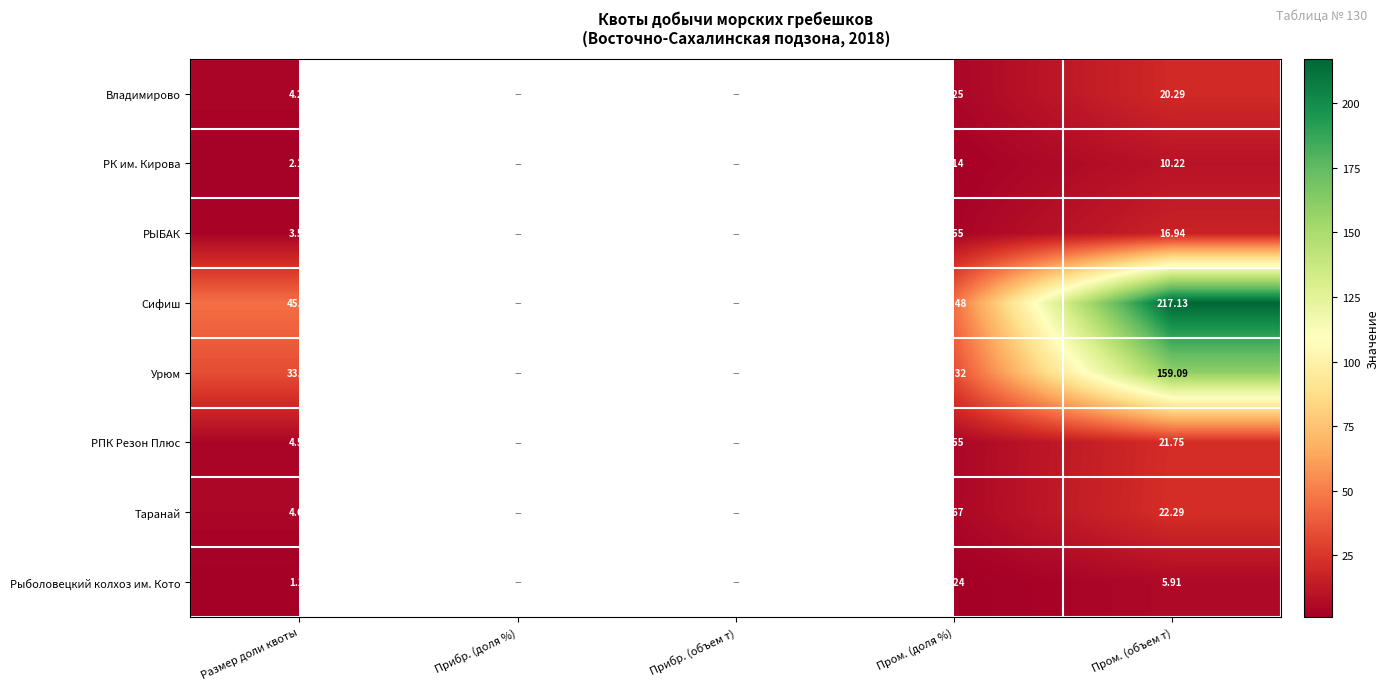

What is the minimum value shown in the chart?

1.2